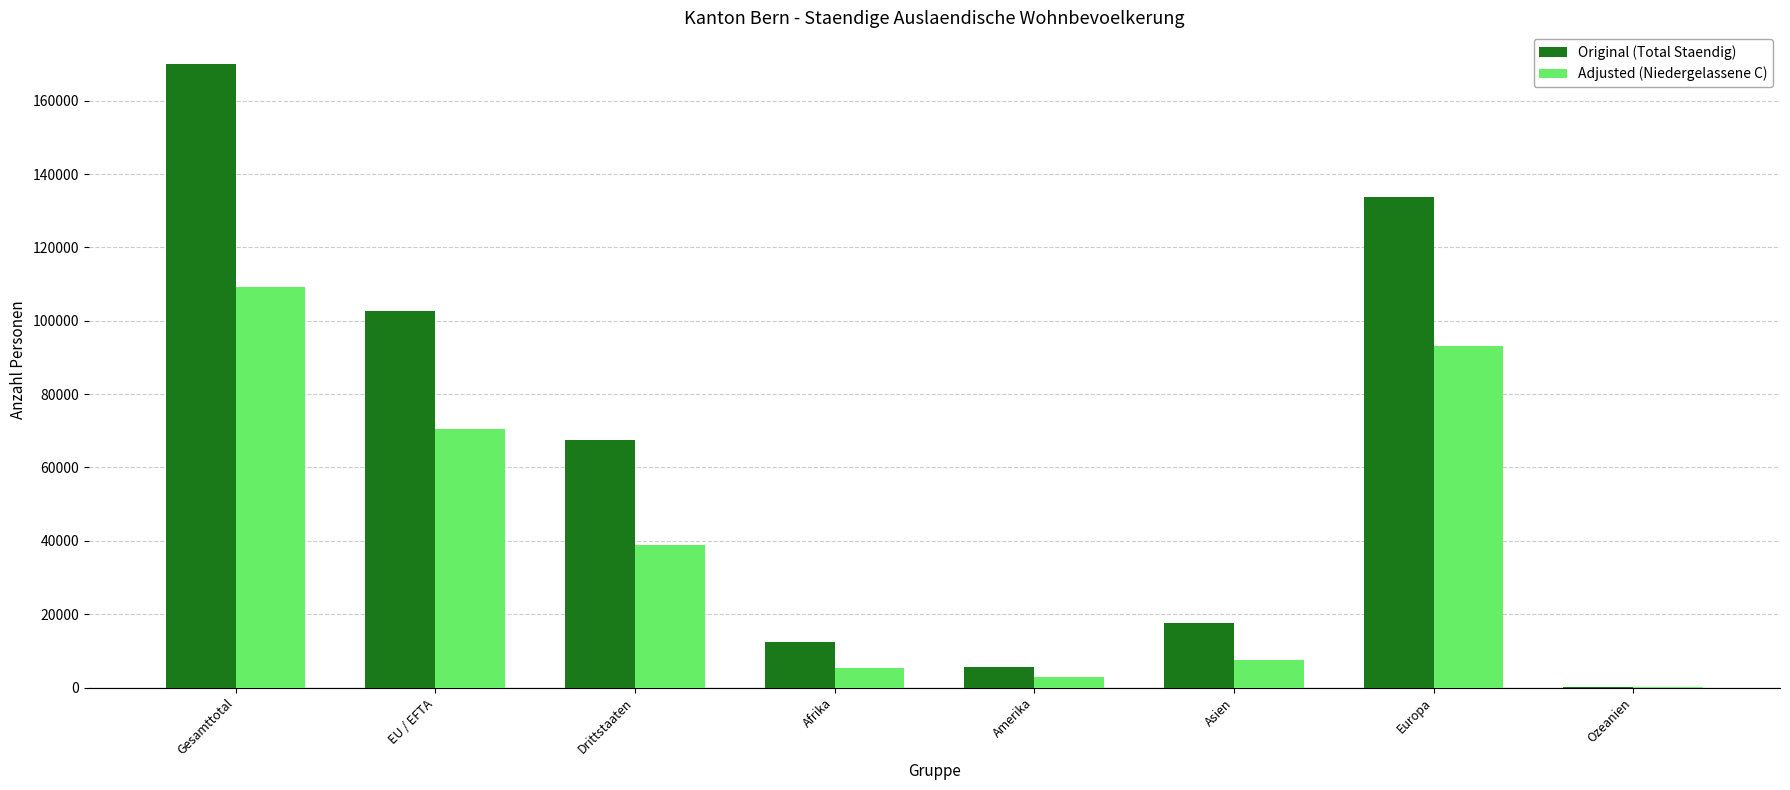

What is the sum of all Adjusted (Niedergelassene C) values?

327859